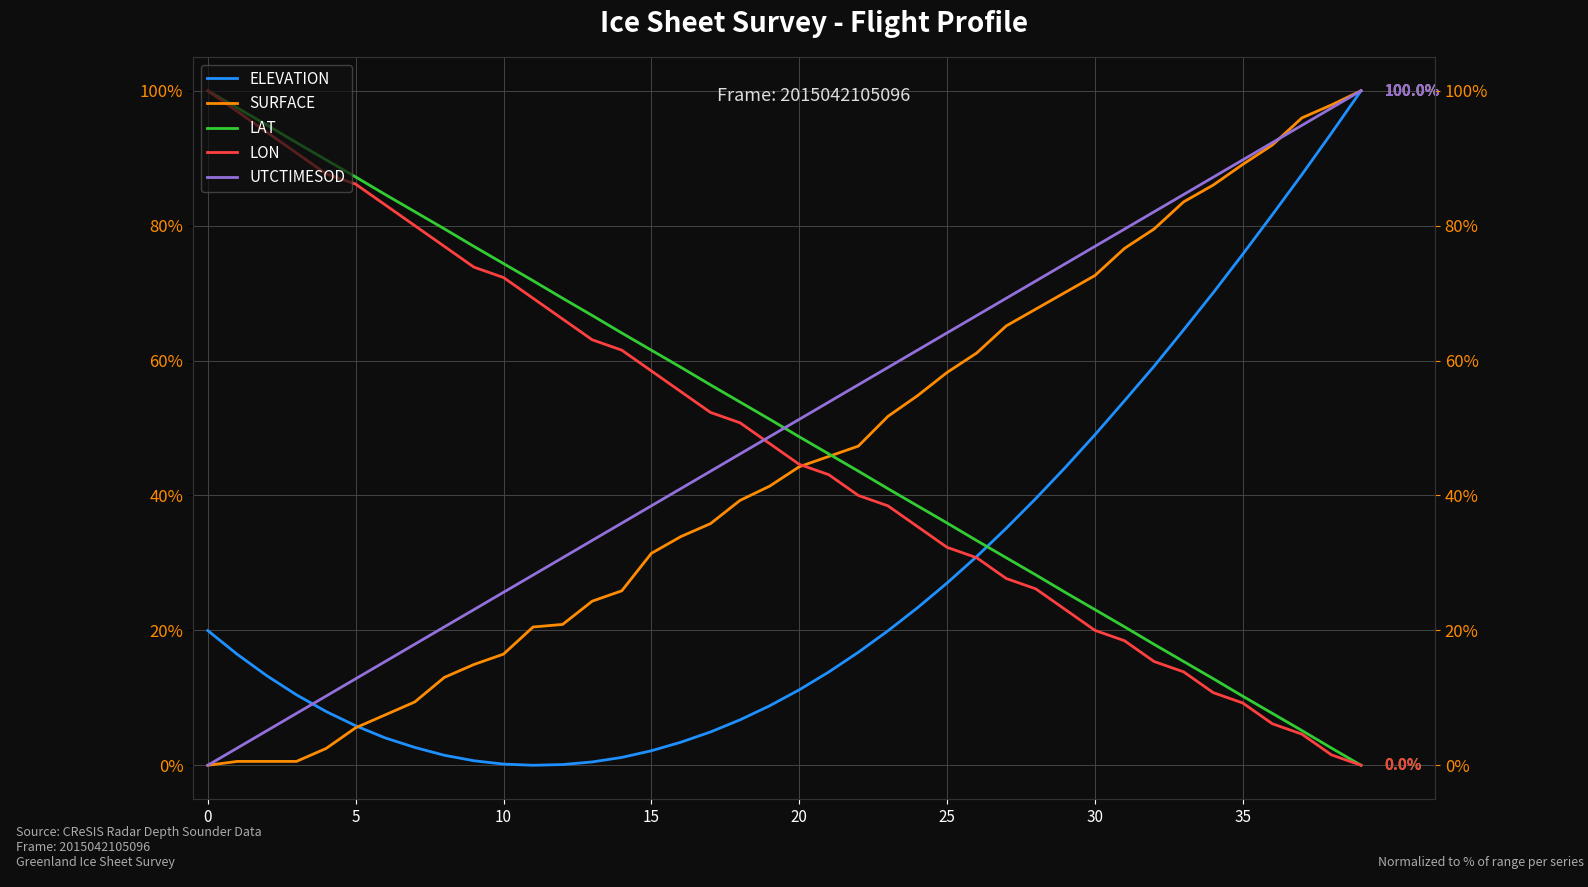

What is the sum of the SURFACE values at 9 and 18?

54.2